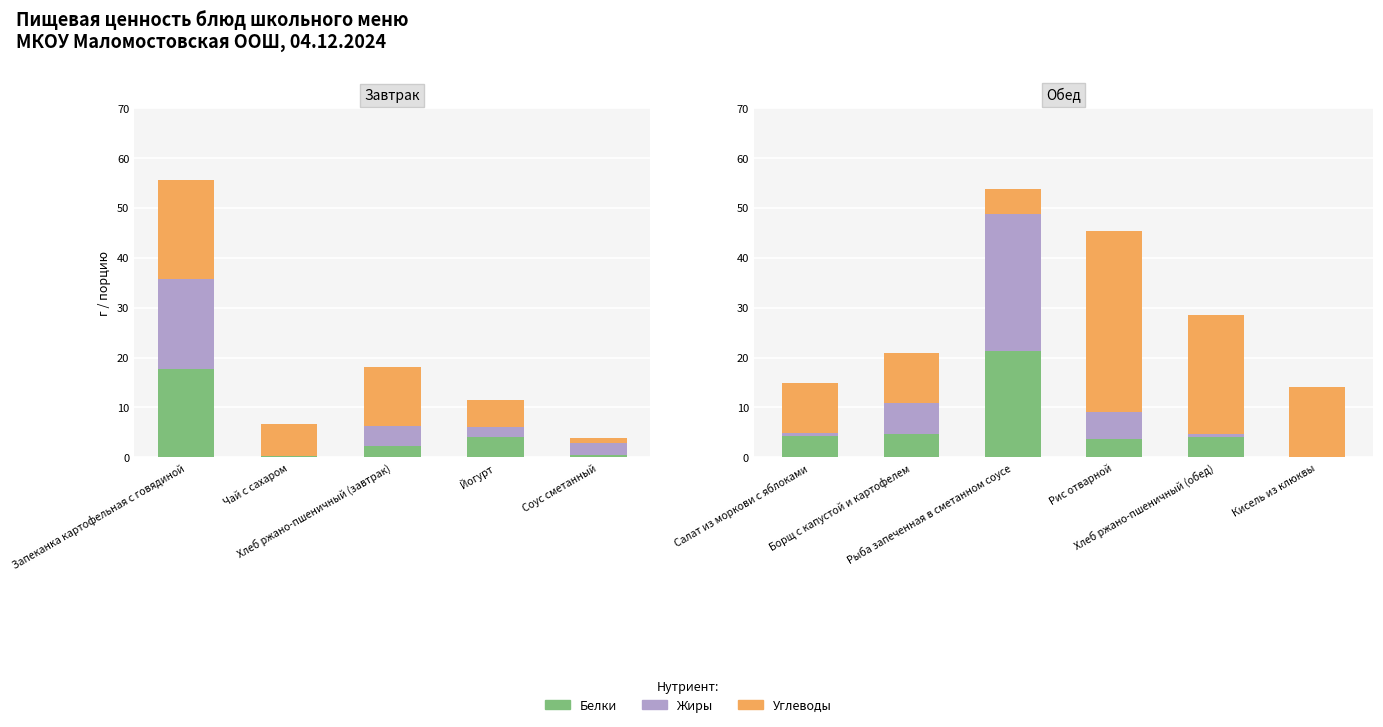

True or false: Белки has a value of 3.6 at Рис отварной.

True